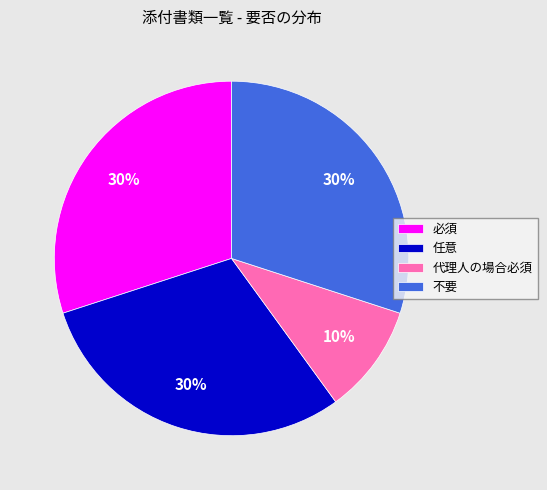

True or false: 任意 accounts for 30% of the total.

True